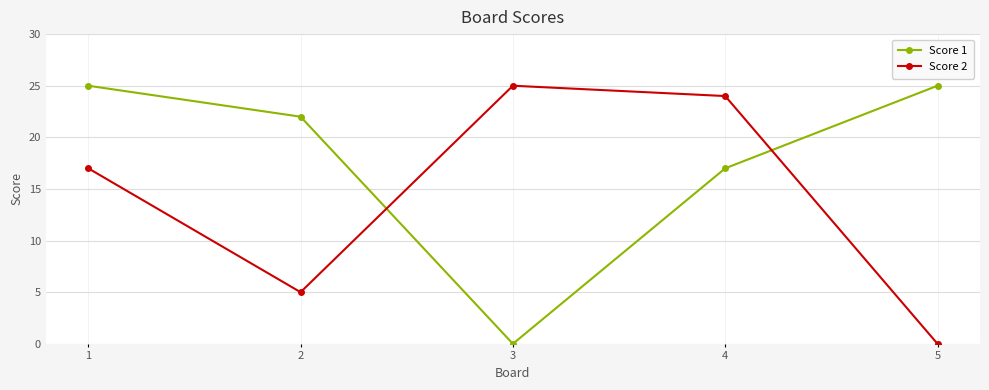

Which series ends up on top after the final intersection of Score 1 and Score 2?

Score 1